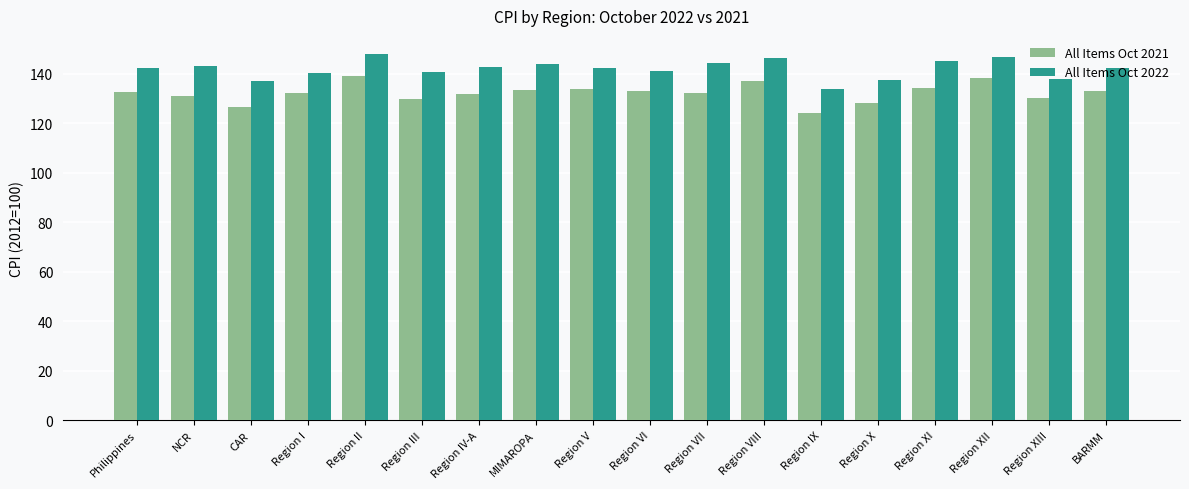

Which category has the lowest value across all series?

Region IX